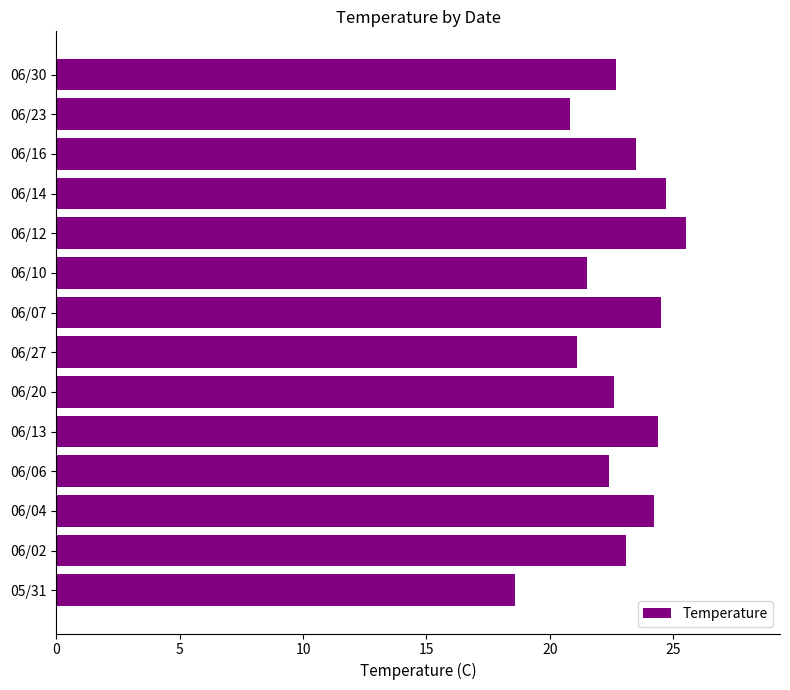

The chart shows a value of 8.9 at 05/31. True or false?

False